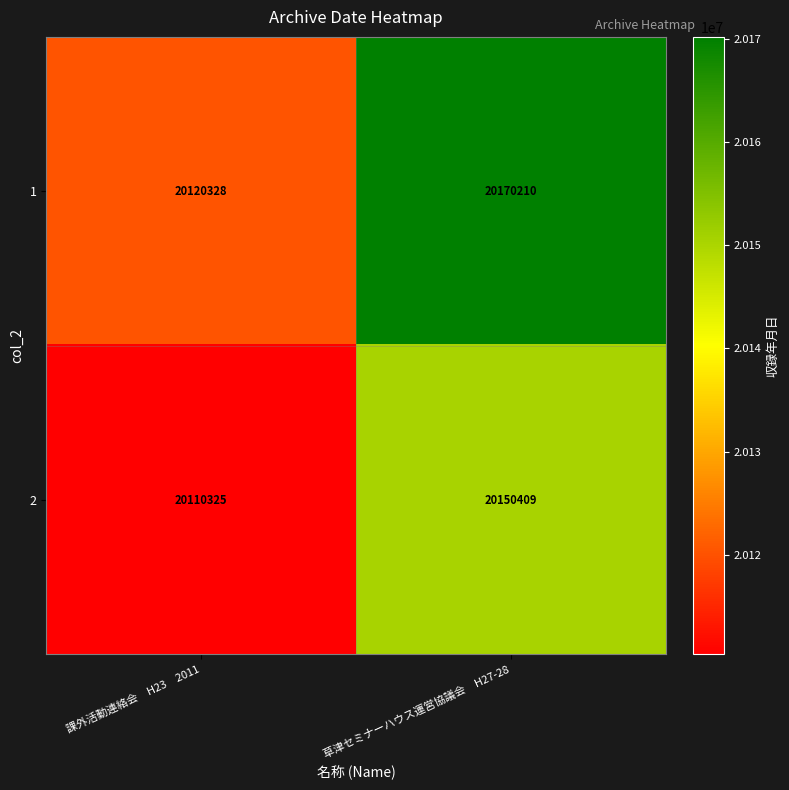

Between 課外活動連絡会　H23　2011 and 草津セミナーハウス運営協議会　H27-28, which series saw the biggest shift?

1